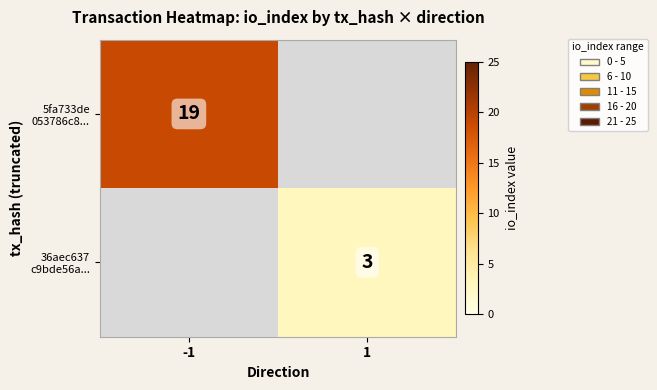

Which category has the lowest value in the 5fa733de 053786c8... series?

-1